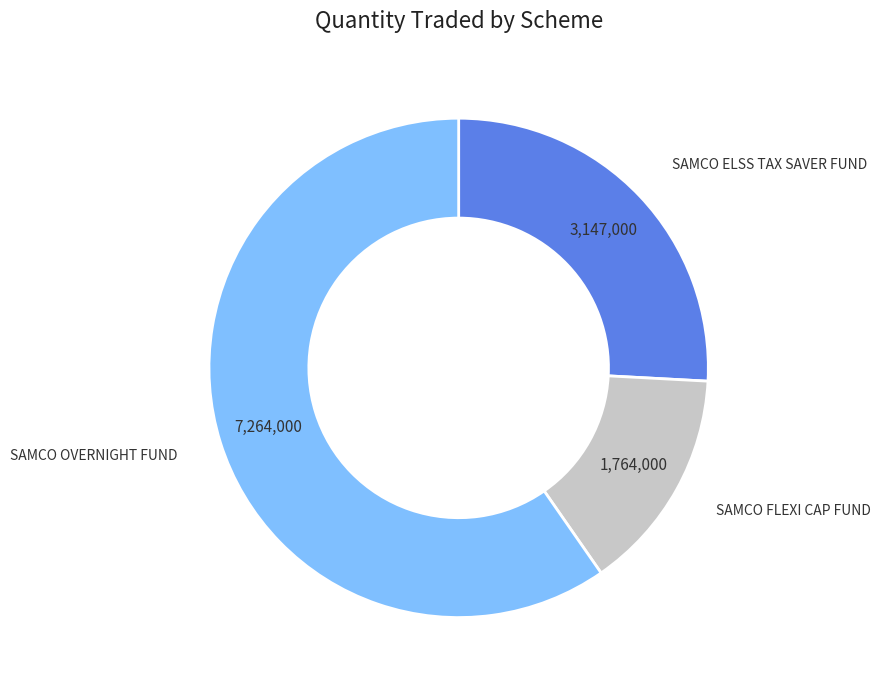

Does any single category account for the majority?

Yes